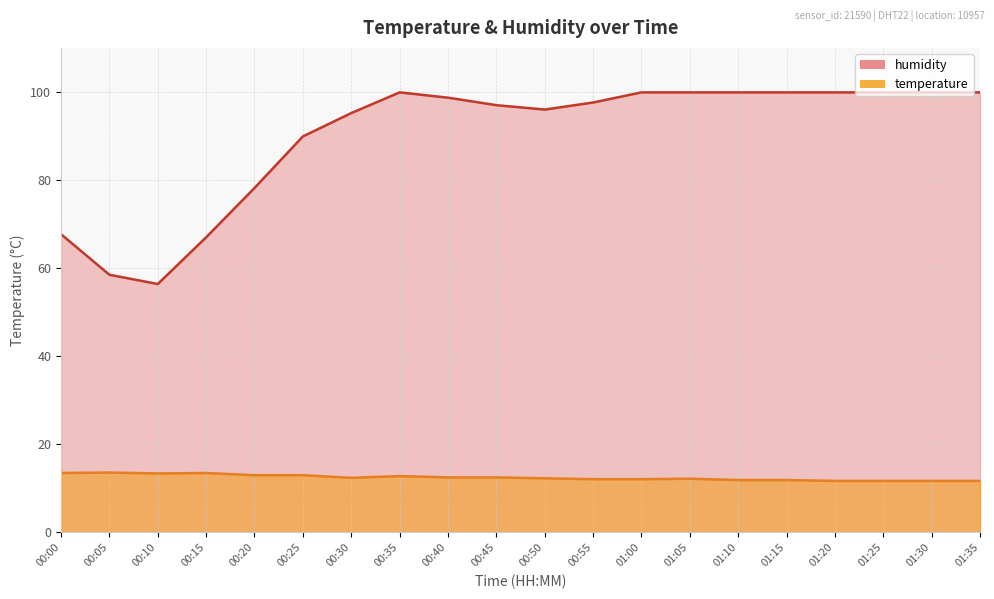

Between 00:00 and 00:05, which series saw the biggest shift?

humidity